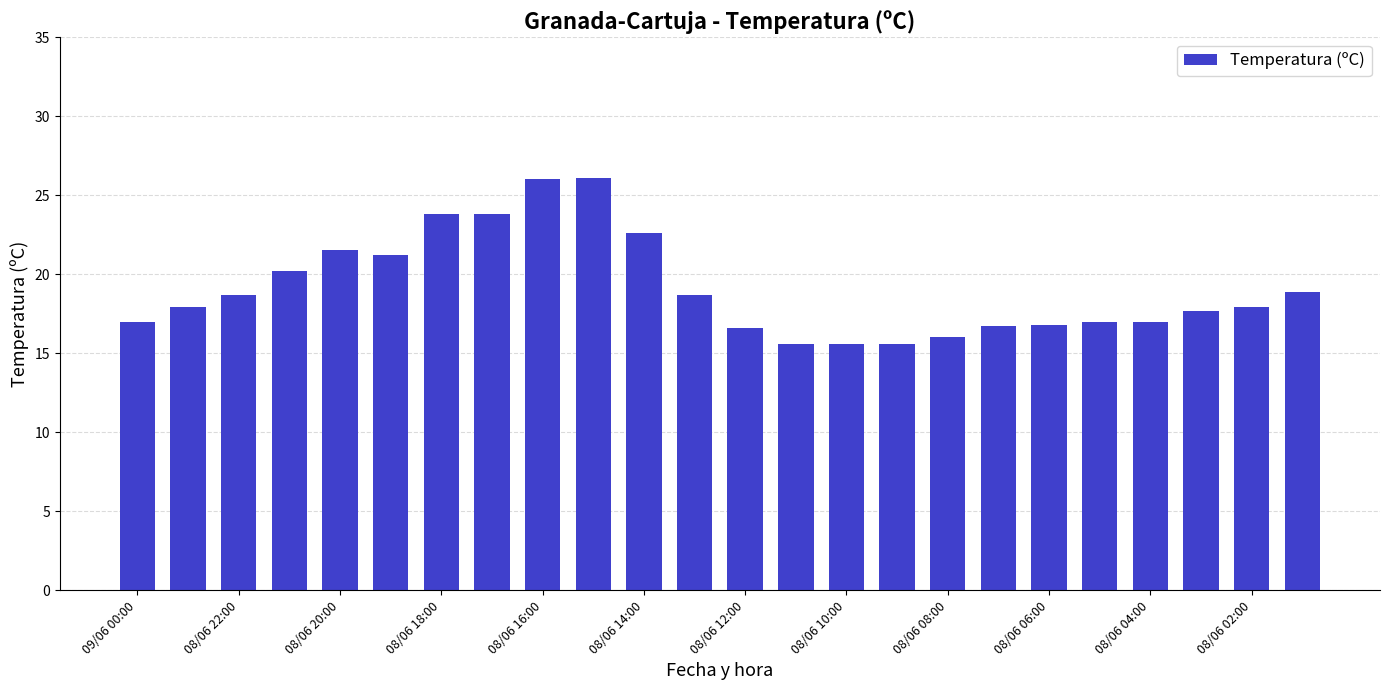

What is the maximum value shown in the chart?

26.1